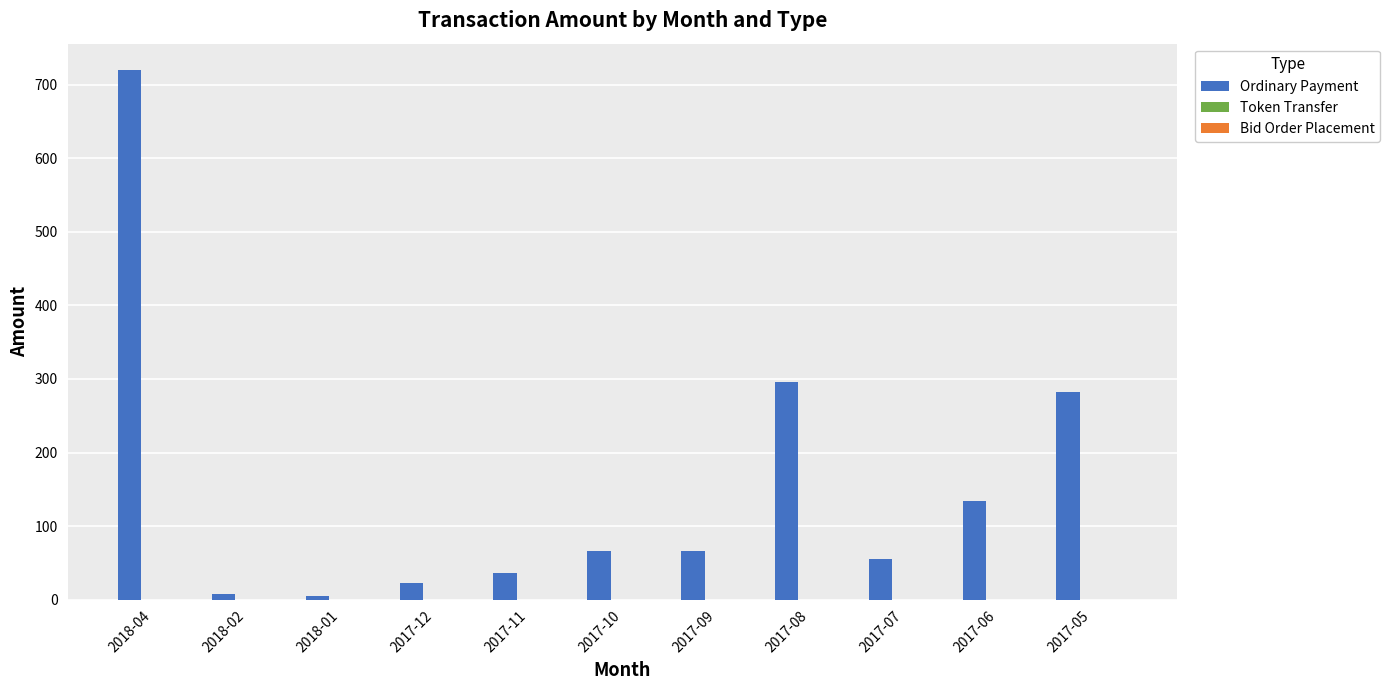

How many bars are there in total?

11